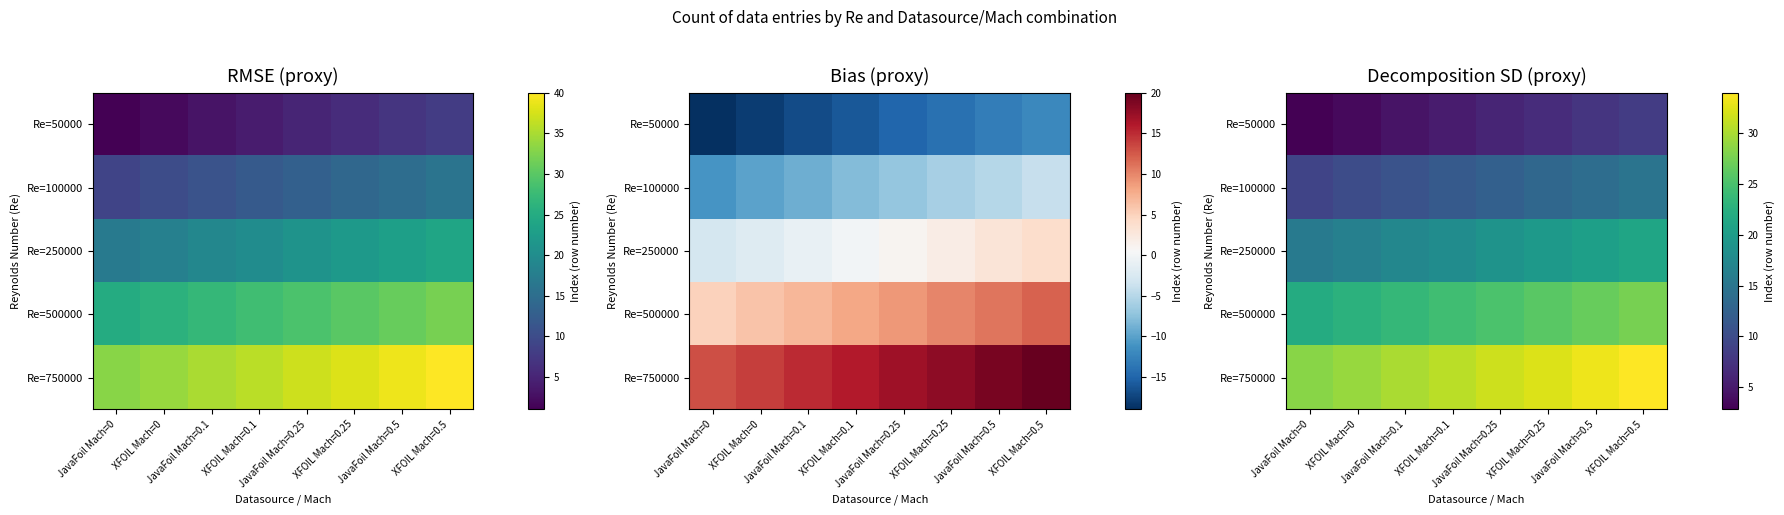

What is the lowest value of the Re=100000 series?

9.2